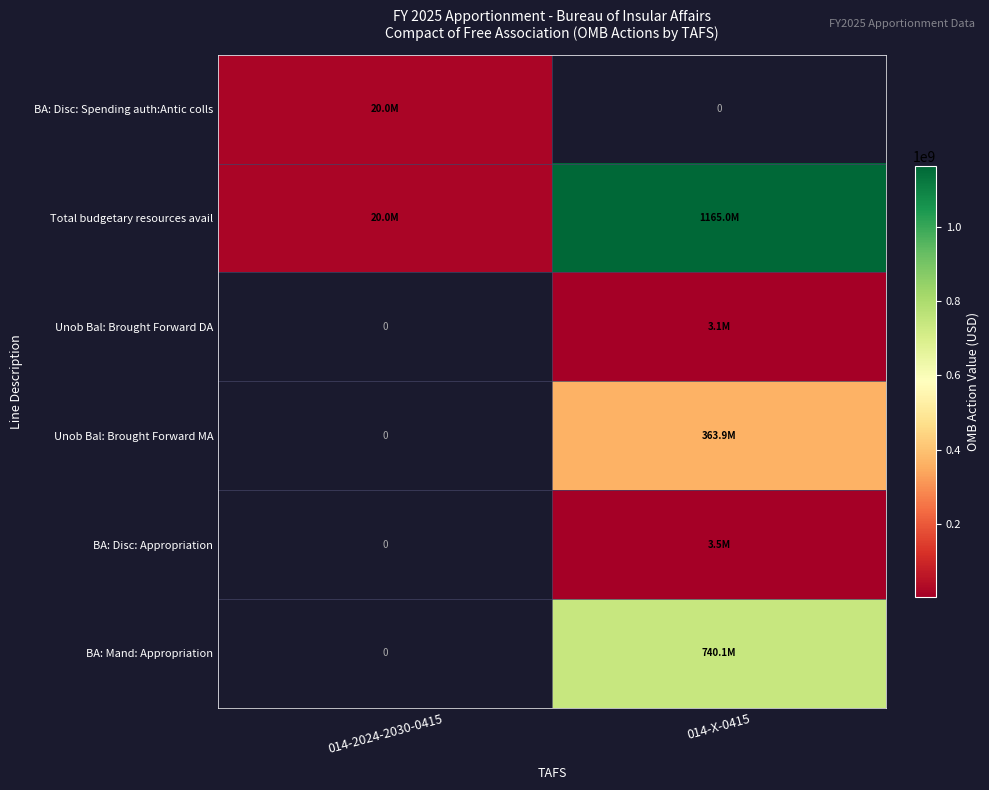

Which category has the highest value across all series?

014-X-0415